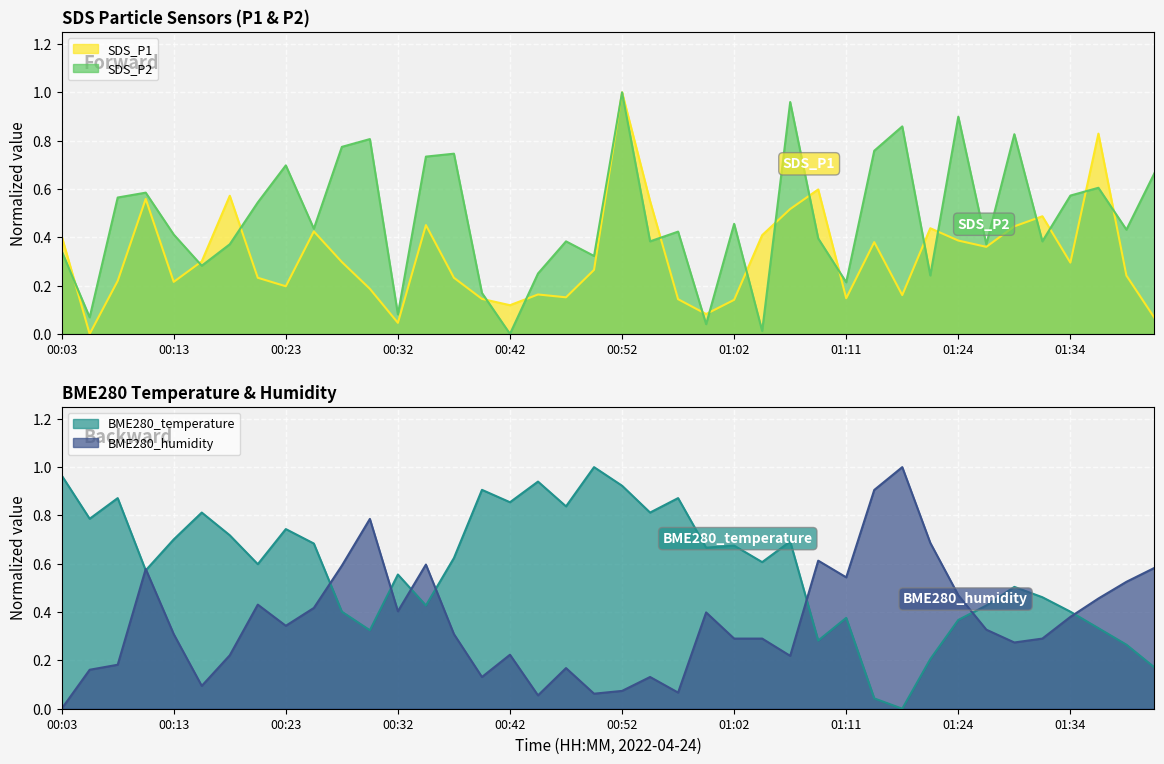

True or false: BME280_humidity has more than 0 interior local peaks.

True